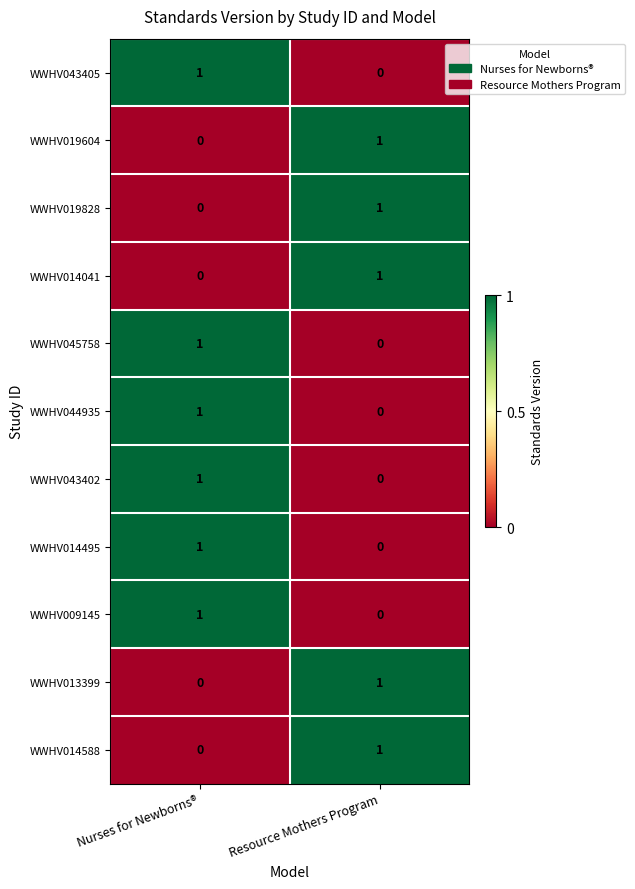

What is the maximum value shown in the chart?

1